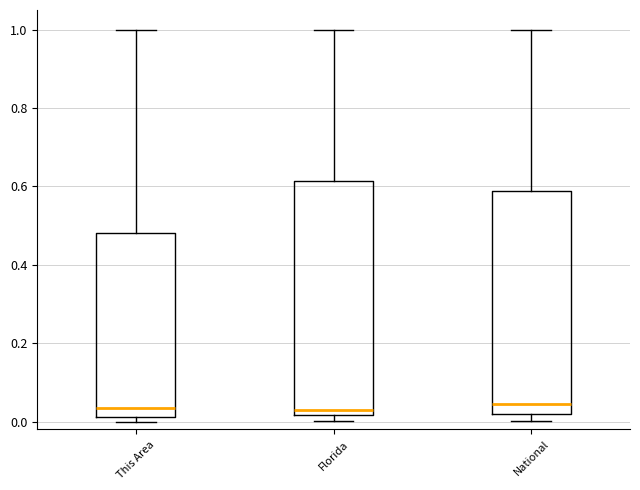

Where is the lower edge of the box for This Area on the y-axis? The values are not printed on the chart, so give them approximately, as read against the axis.

0.02